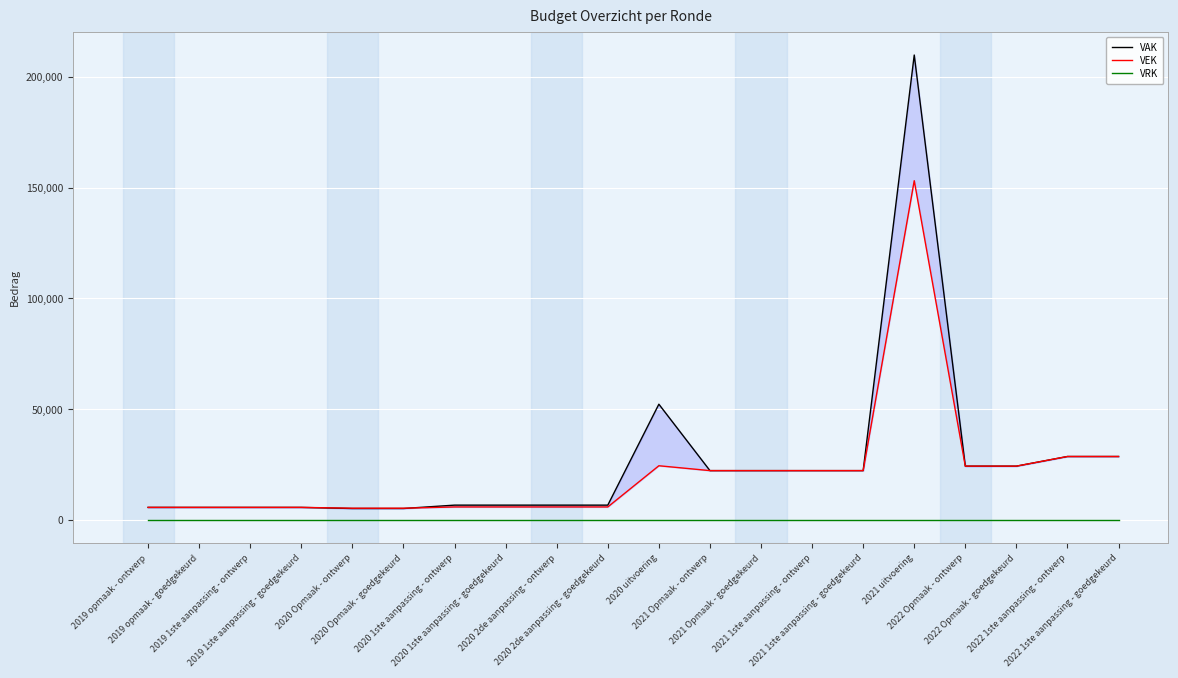

List the series in order of their peak value, highest first.

VAK, VEK, VRK